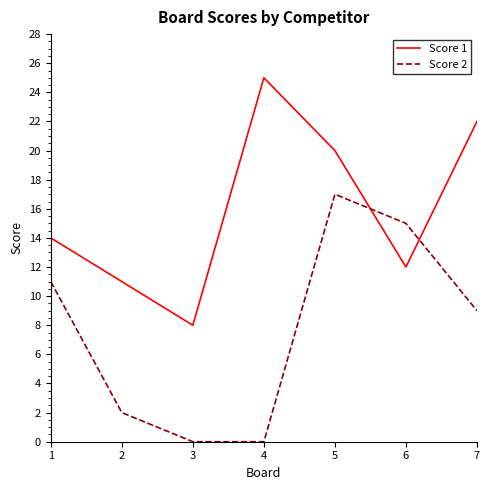

What are all the series names shown in the legend?

Score 1, Score 2